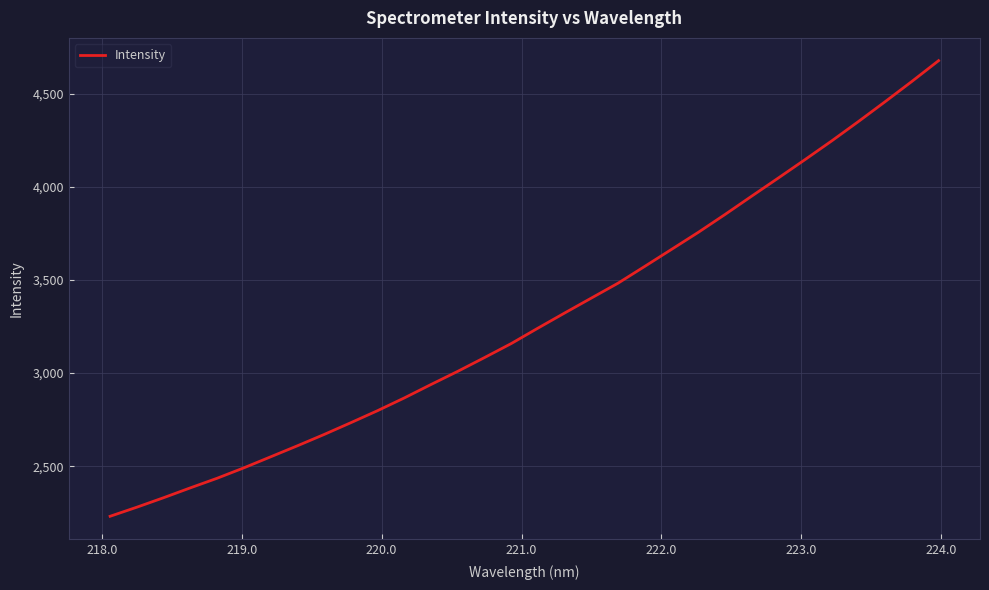

What is the difference between the maximum and minimum values?

2447.0